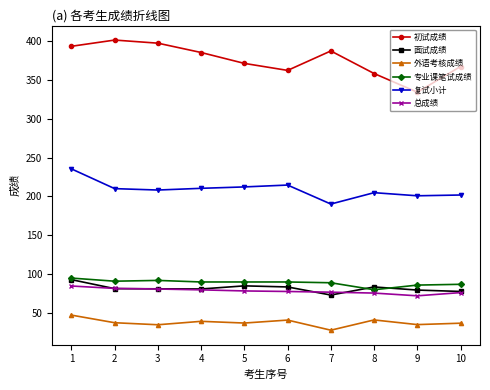

True or false: 面试成绩 and 复试小计 intersect in this chart.

False